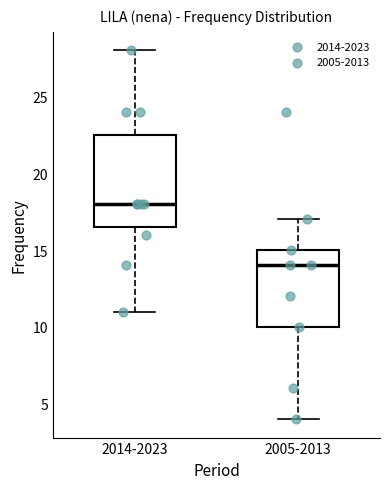

Which box has the lowest median line?

2005-2013